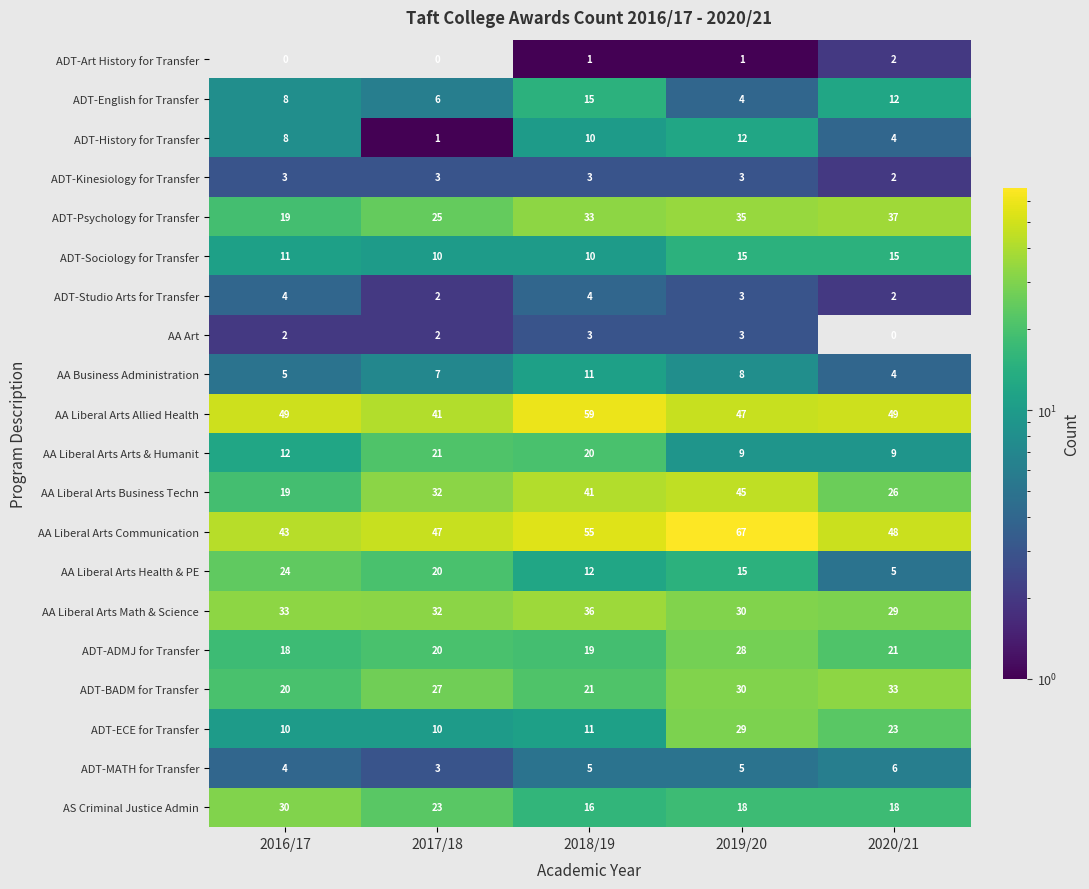

What value does the AA Liberal Arts Business Techn series have at 2019/20?

45